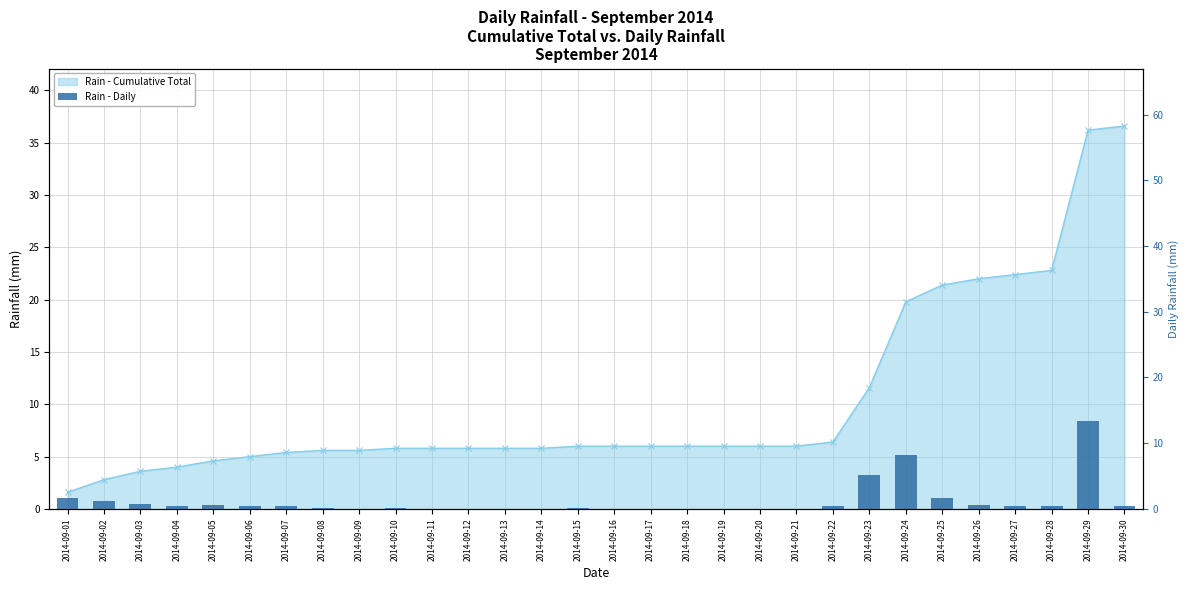

How many data points are above 0?

19